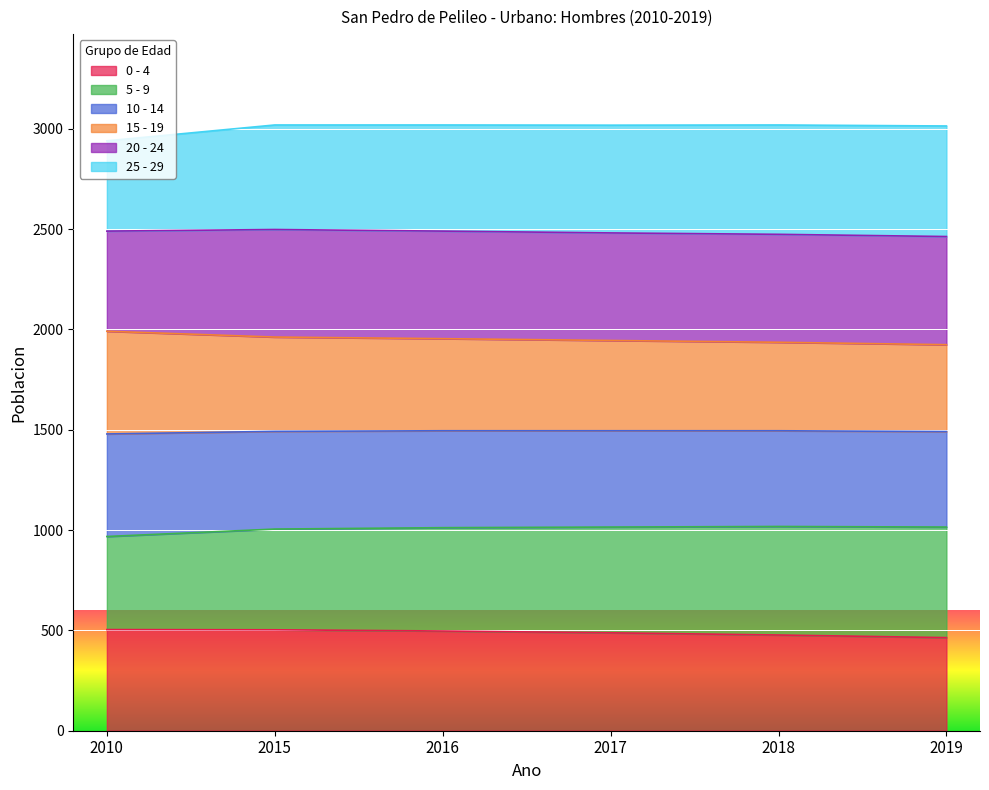

Is the value of 0 - 4 at 2018 greater than the value of 20 - 24 at 2018?

No